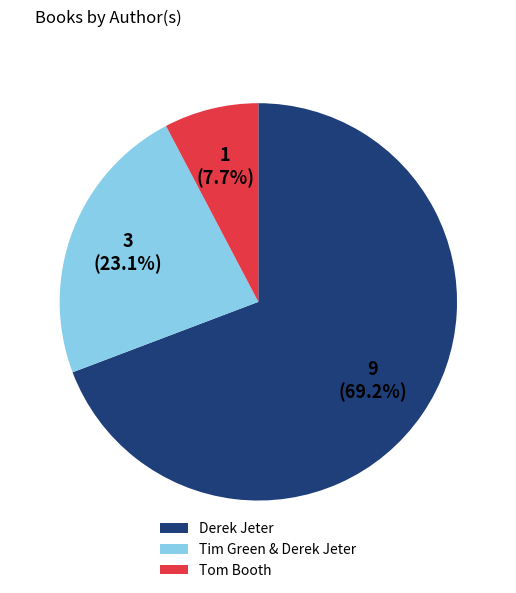

Count the number of slices in the pie.

3